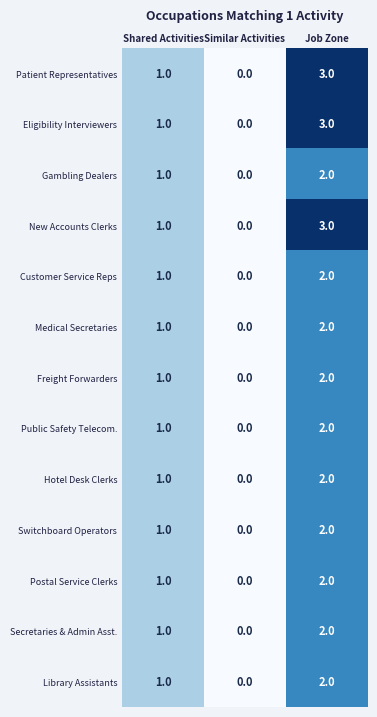

The Secretaries & Admin Asst. series shows 3 at Job Zone. True or false?

False